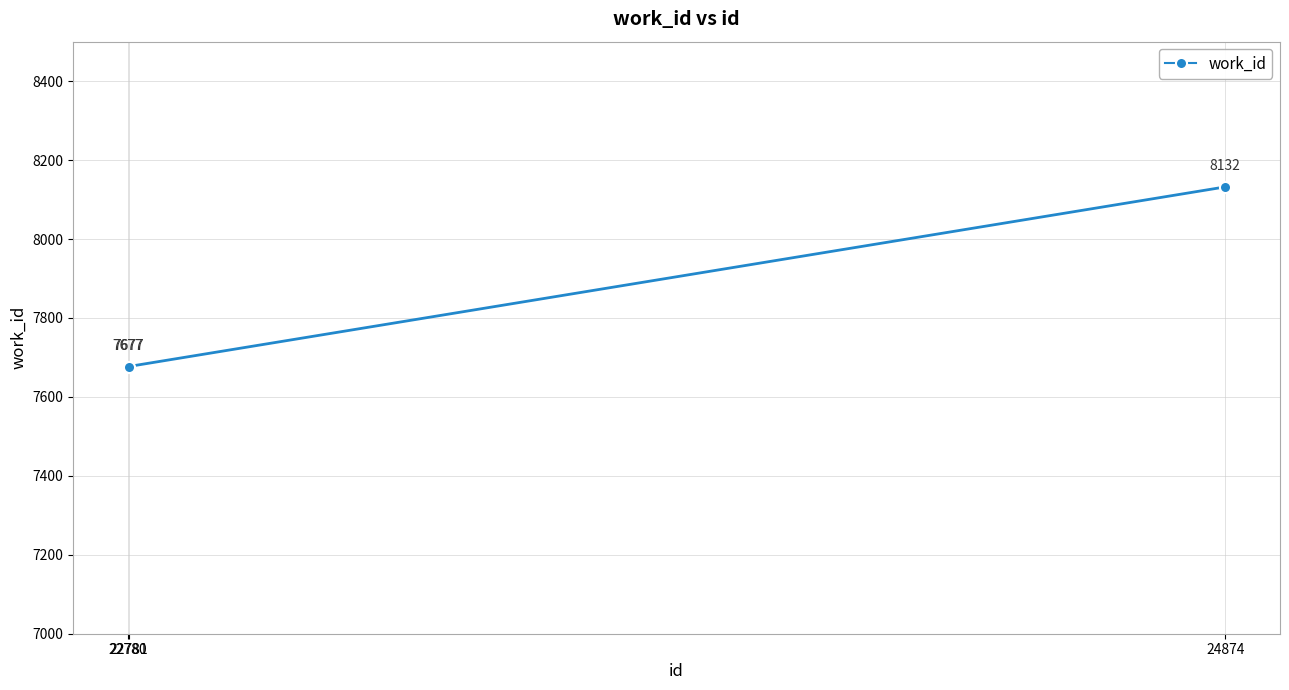

What is the value of the 3rd point from the left?

8132